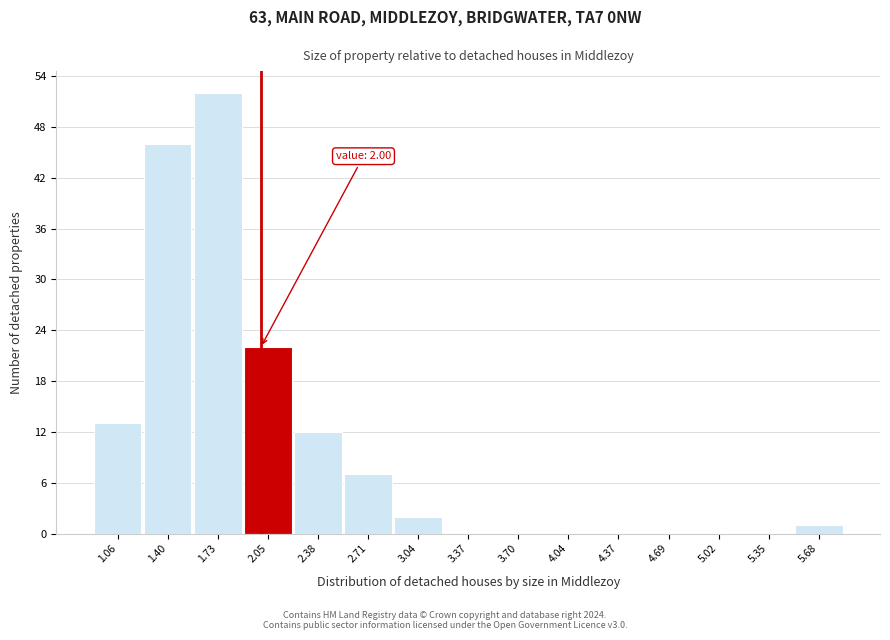

Over which range of the x-axis is the bar tallest?

1.56 to 1.89